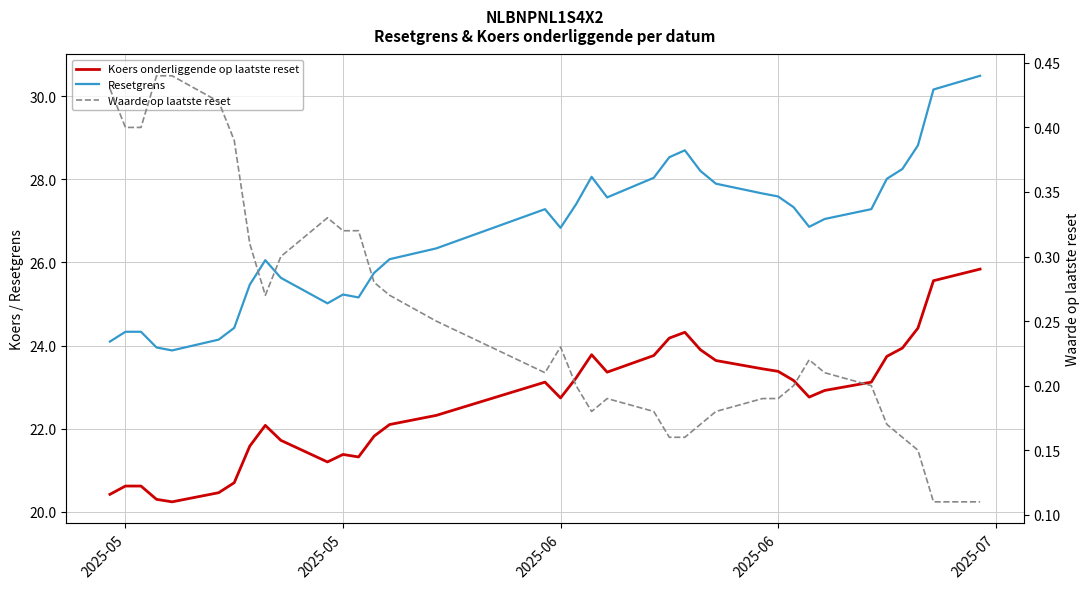

Rank the series by their average value, from highest to lowest.

Resetgrens, Koers onderliggende op laatste reset, Waarde op laatste reset